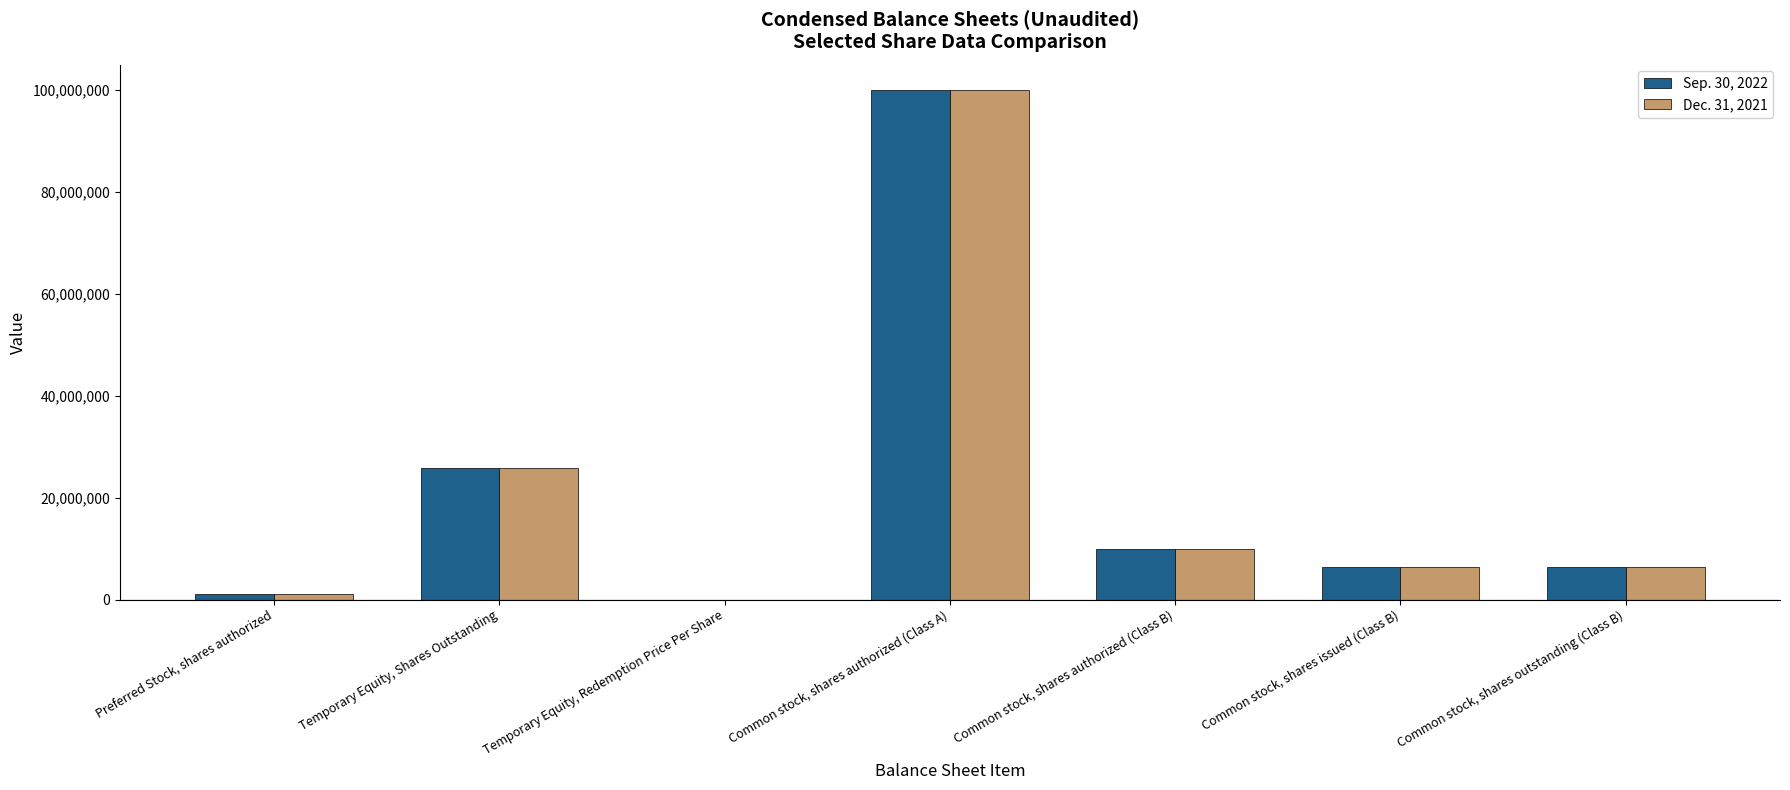

Where does the Sep. 30, 2022 series first go above 6468750?

Temporary Equity, Shares Outstanding